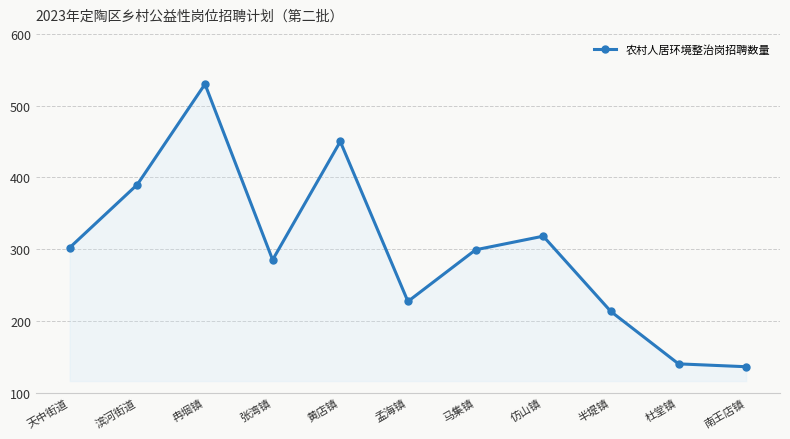

What is the value of the 7th point from the left?

299